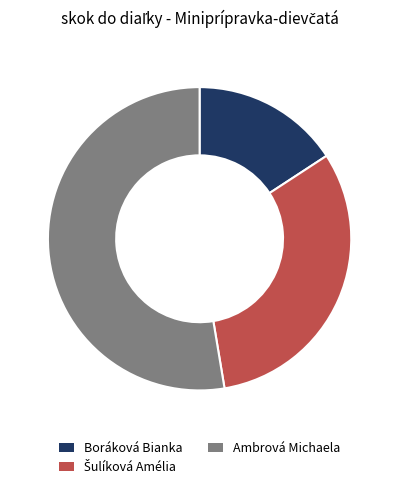

Is there a majority slice in this chart?

Yes